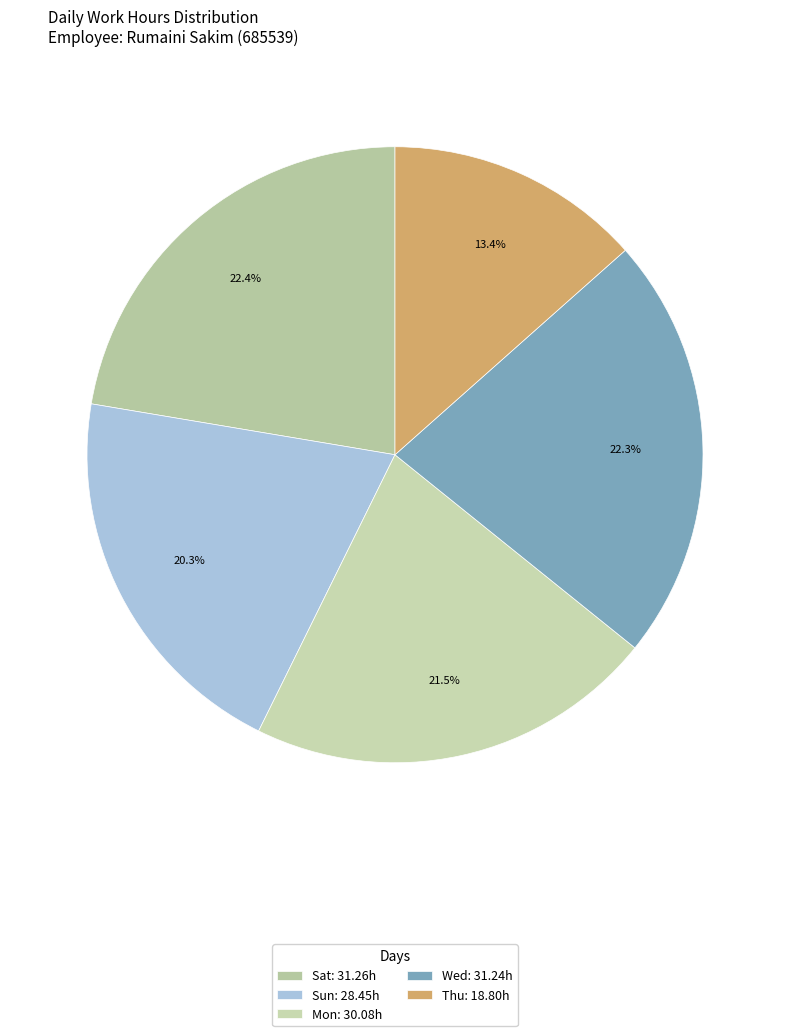

Is there any slice that represents more than half of the pie?

No